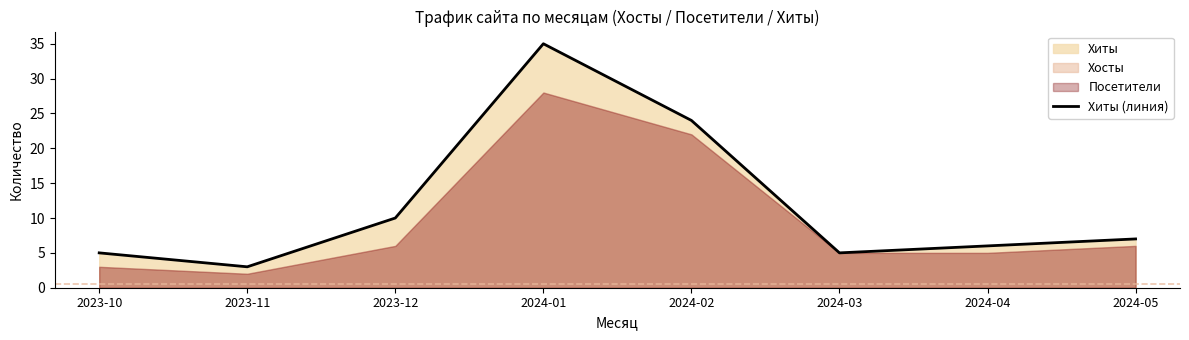

The chart shows a value of 1 at 2023-11. True or false?

False